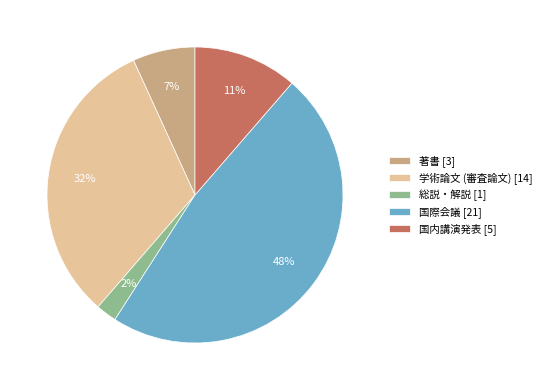

True or false: 国際会議 accounts for 48% of the total.

True